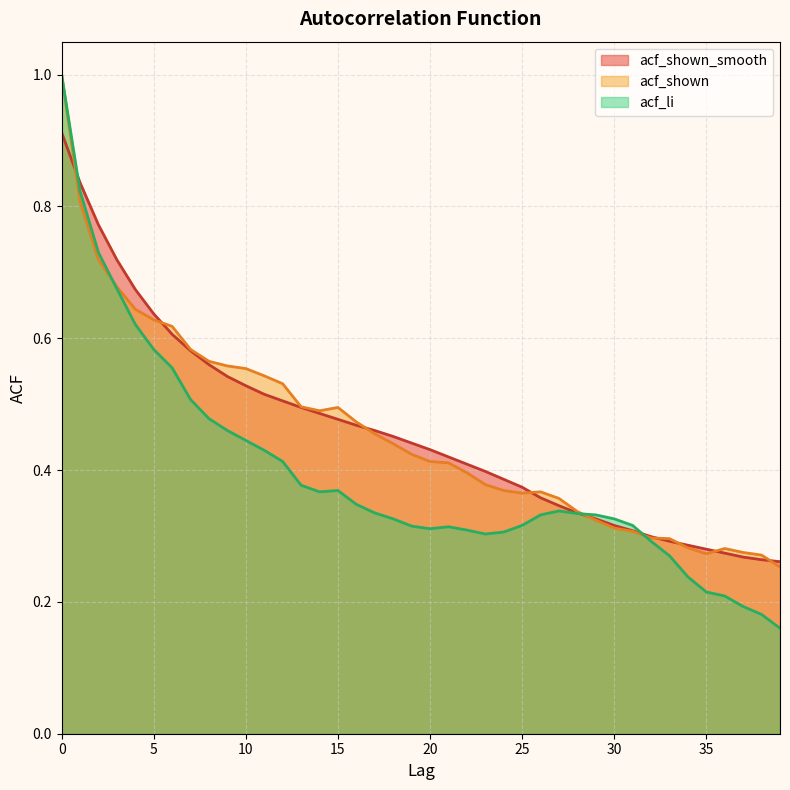

What is the average value of the acf_shown series?

0.5